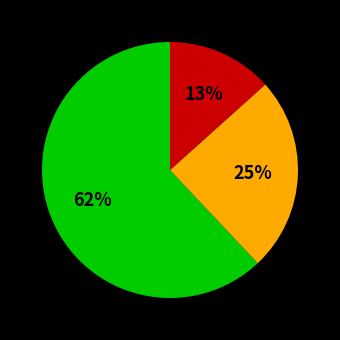

Count the number of slices in the pie.

3